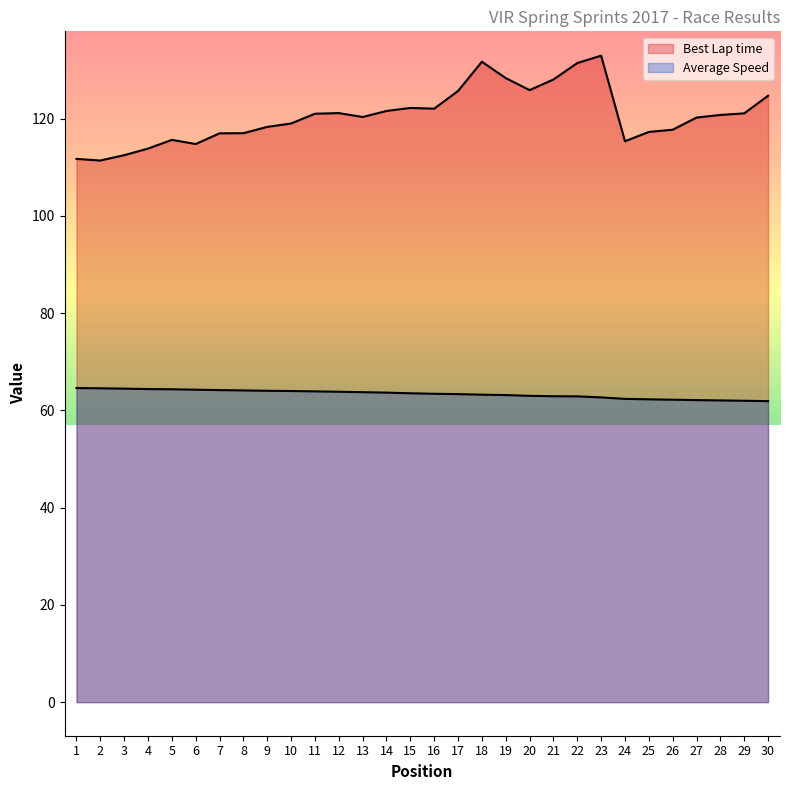

The value of Best Lap time at 9 is 27.4. True or false?

False